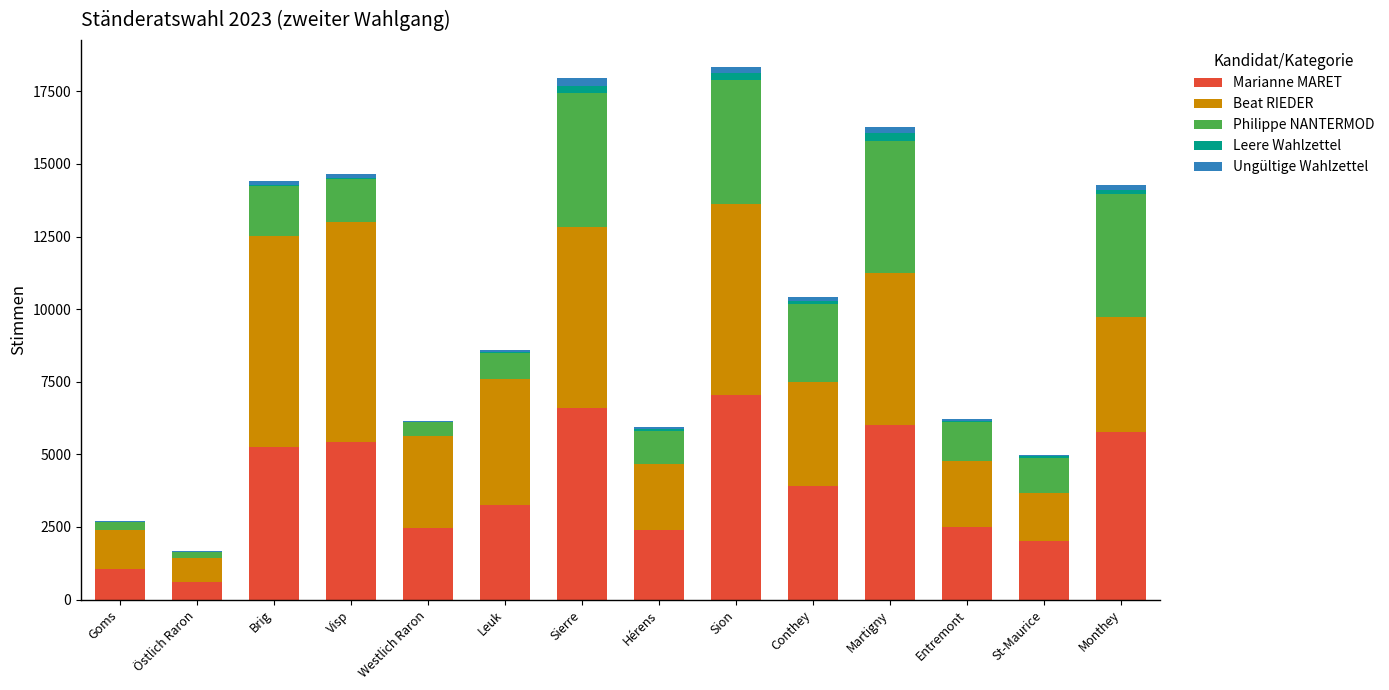

What is the maximum value for Marianne MARET?

7037